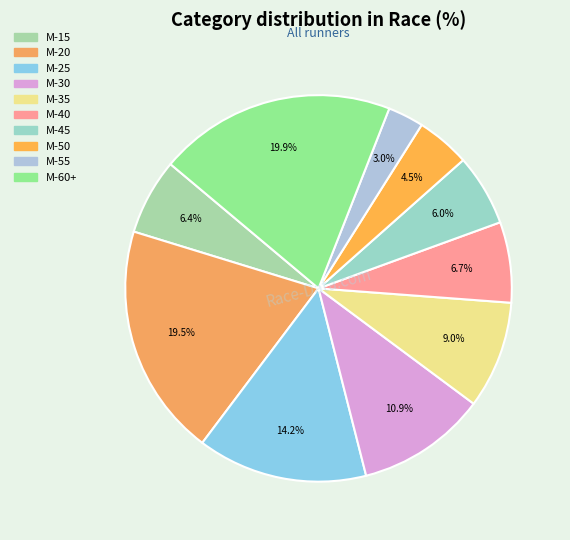

Is it true that M-35 is 1% of the pie?

False